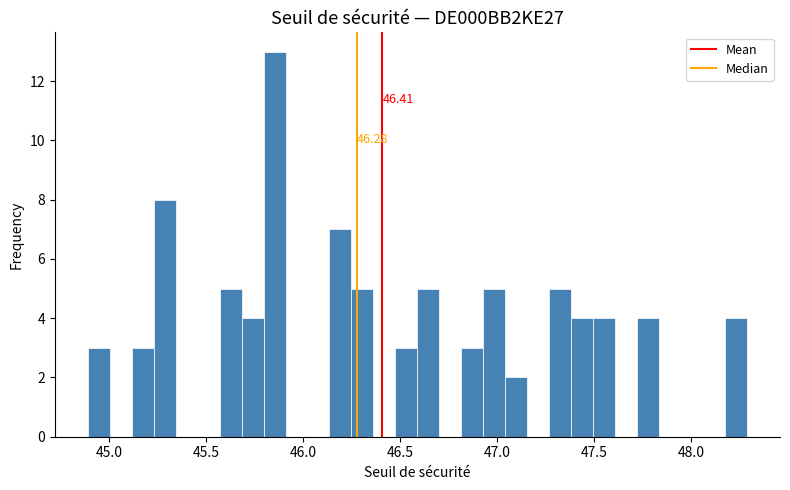

Around what value on the x-axis is the tallest bar? Give the approximate position of its centre, as read against the axis.

45.85